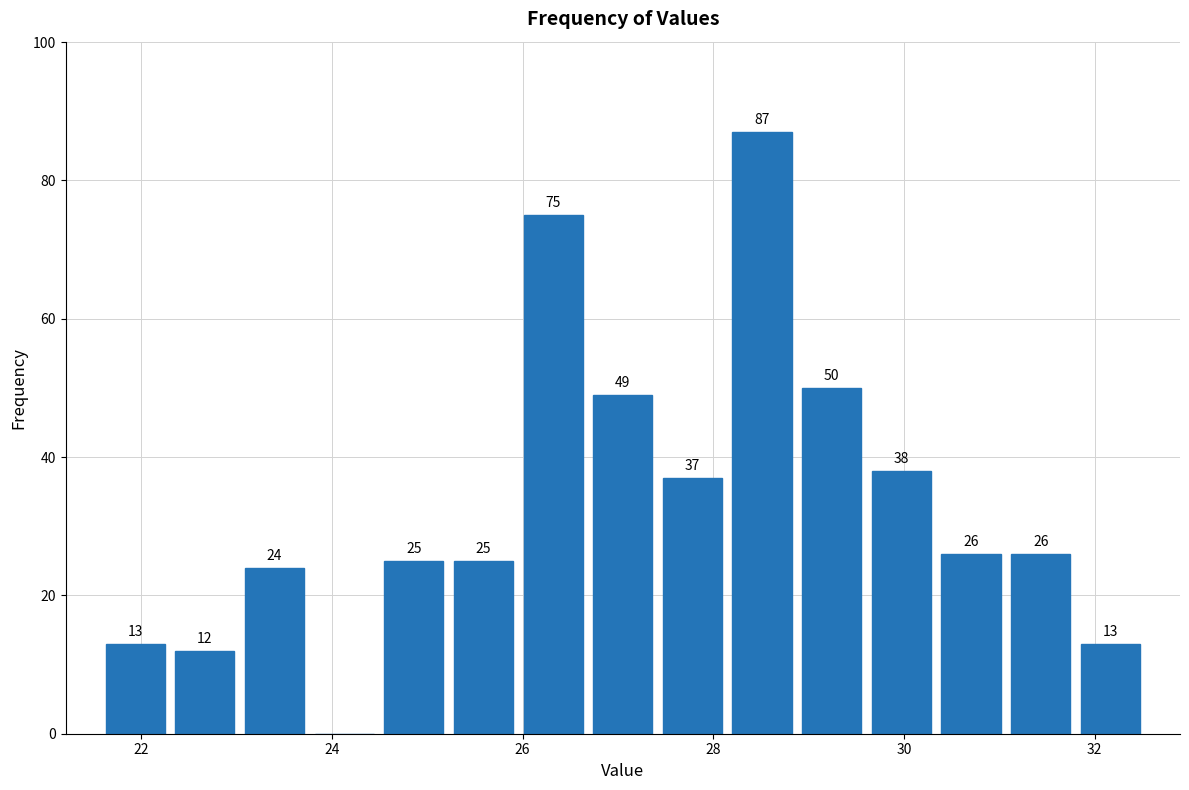

Around what value on the x-axis is the tallest bar? Give the approximate position of its centre, as read against the axis.

28.6